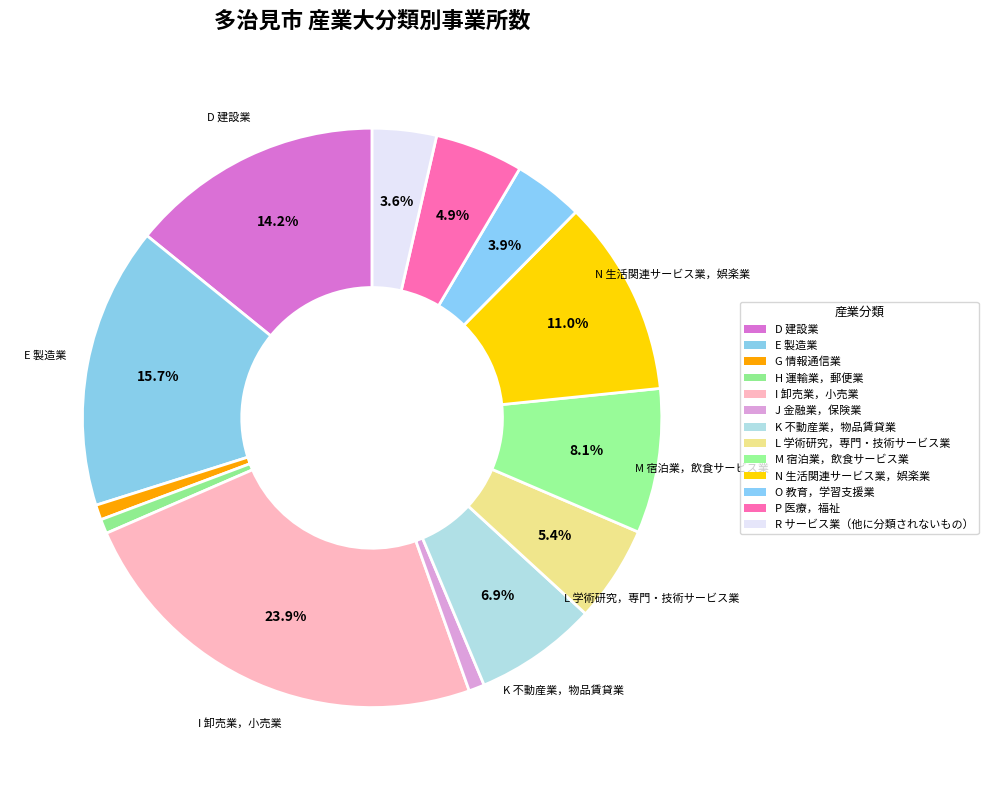

To the nearest percent, what is the combined percentage of K 不動産業，物品賃貸業 and N 生活関連サービス業，娯楽業?

18%